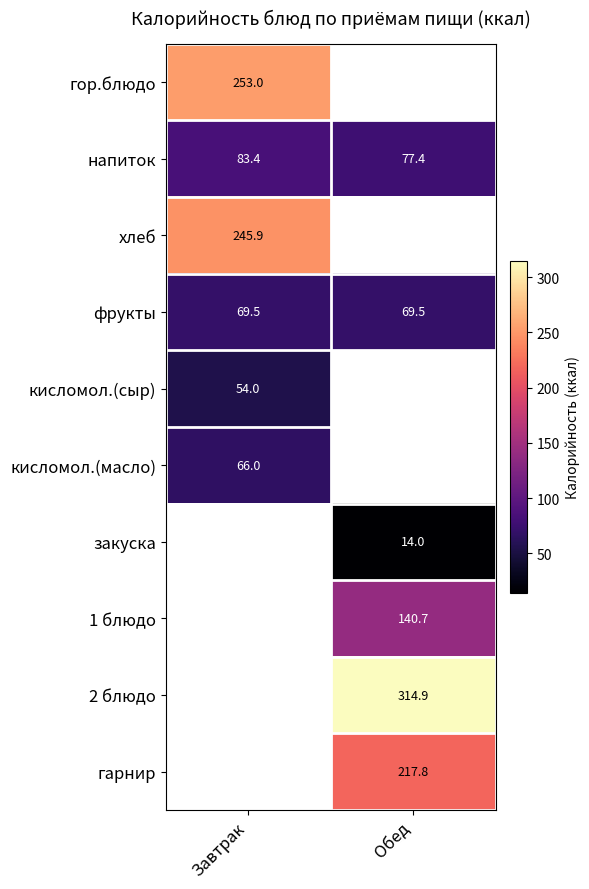

At which category does the chart reach its peak across all series?

Обед